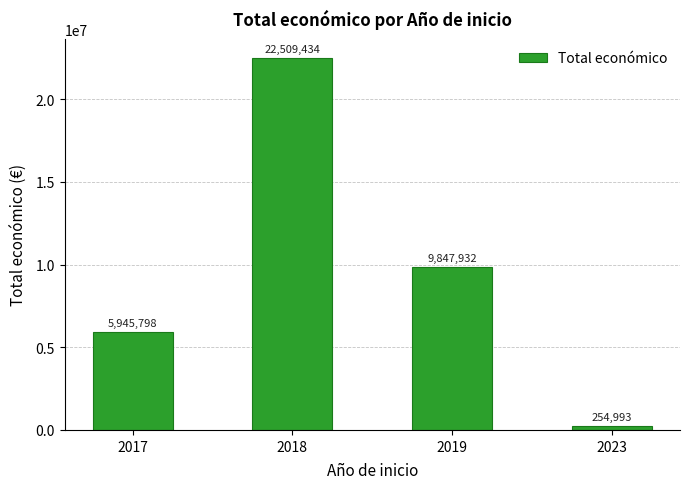

What is the difference between the maximum and minimum values?

22254441